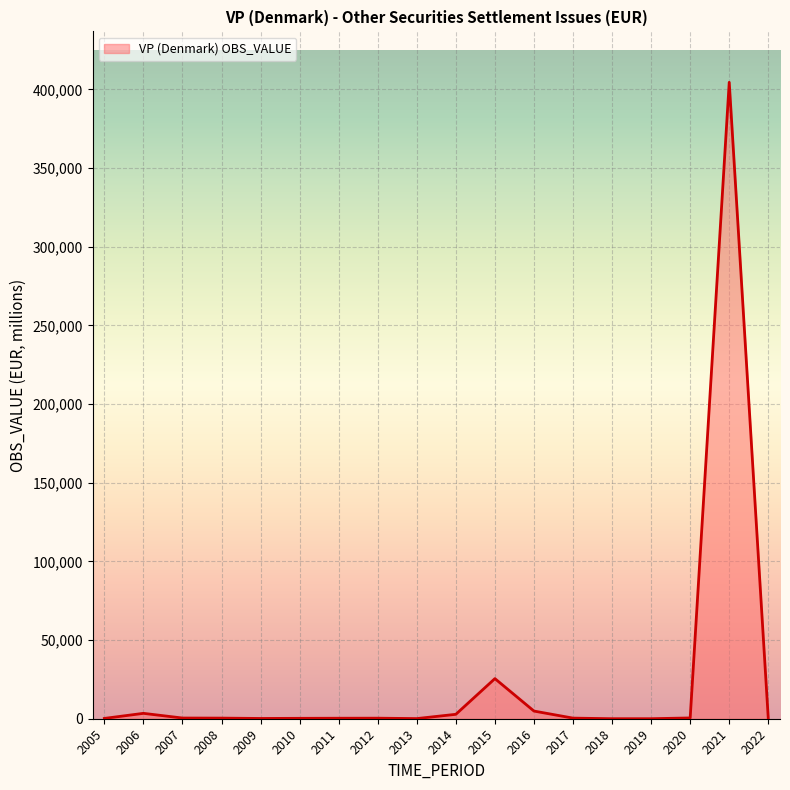

Does the chart display data point markers on the line(s)?

No